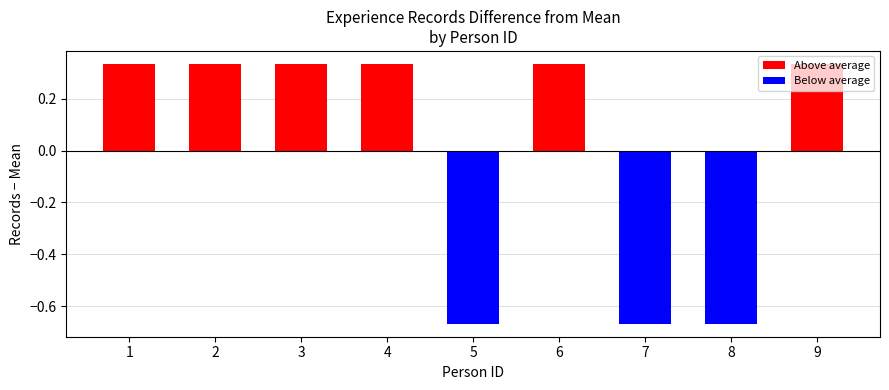

Is it true that the value at 1 is 1?

False